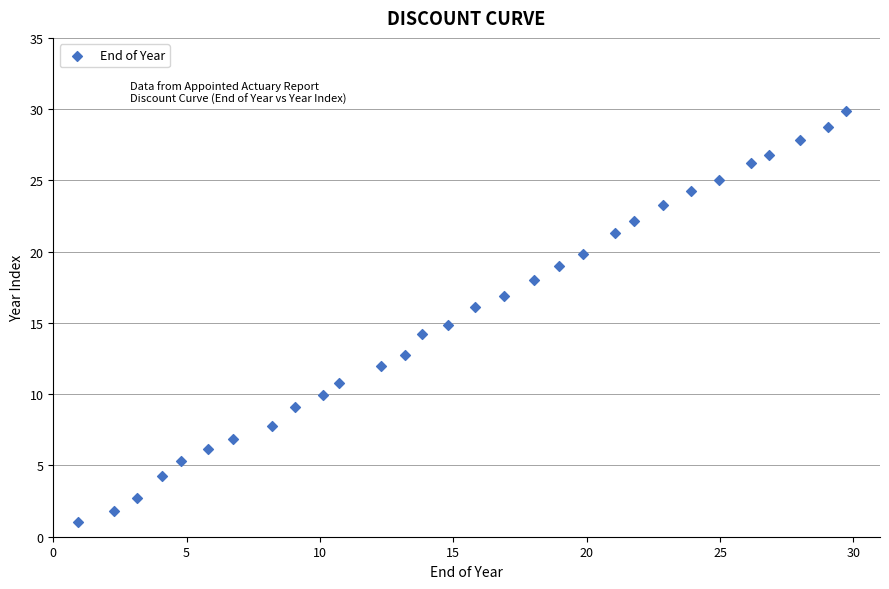

What is the range of Y values (max minus min)?

28.8